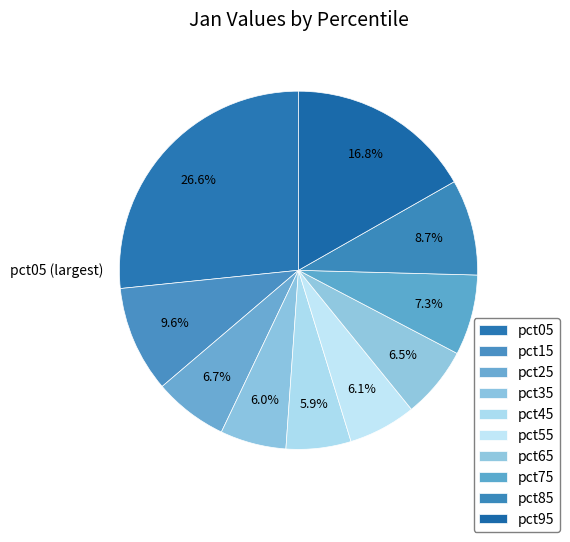

What is the smallest slice in the pie chart?

pct45